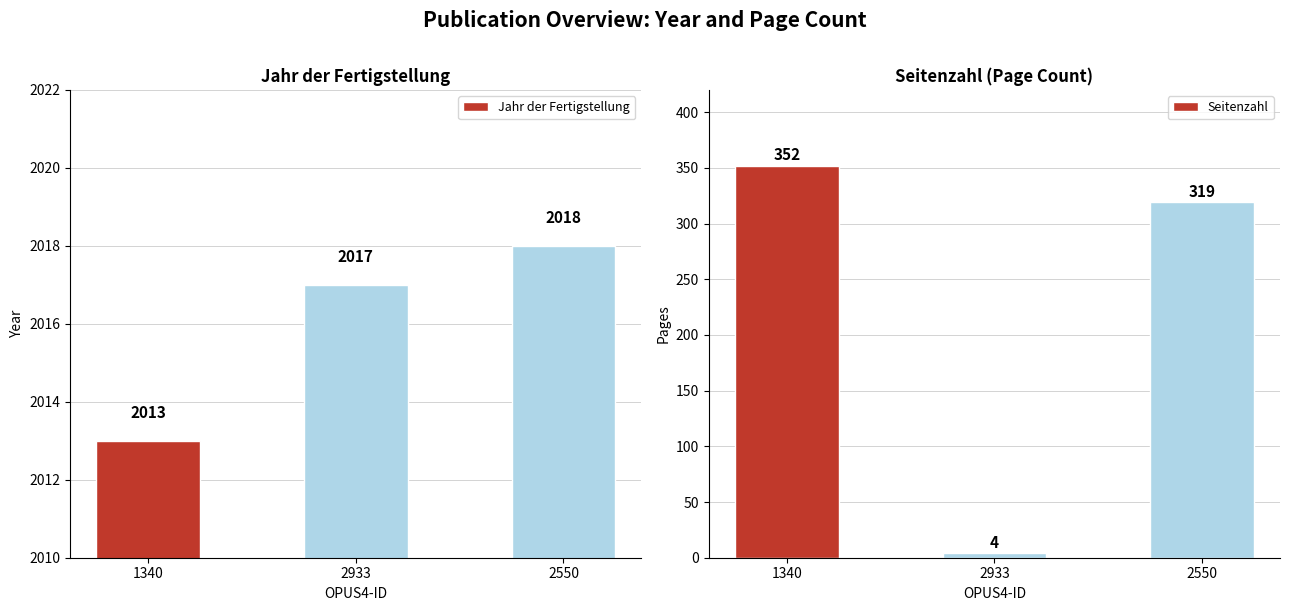

Which has a higher value, 2933 or 1340?

2933